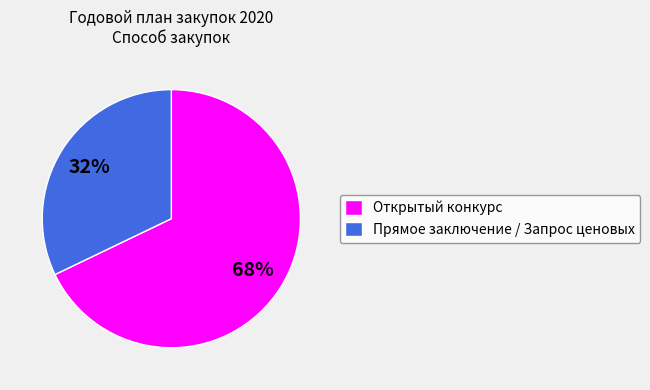

Between Открытый конкурс and Прямое заключение / Запрос ценовых, which is larger?

Открытый конкурс